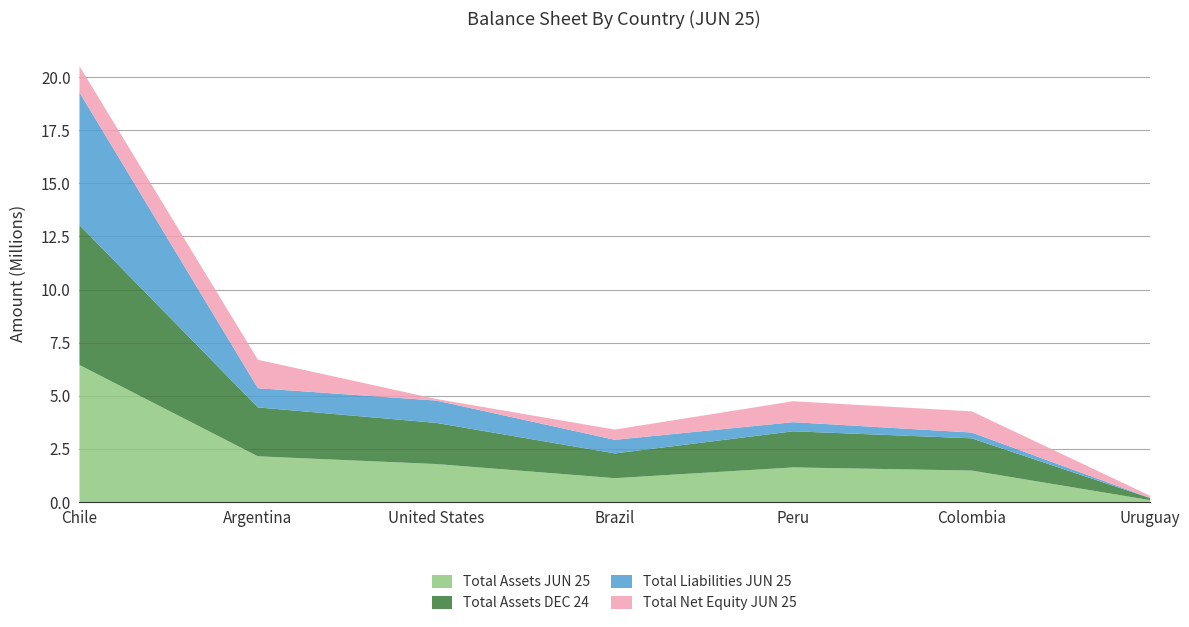

What is the label of the 7th point from the right?

Chile